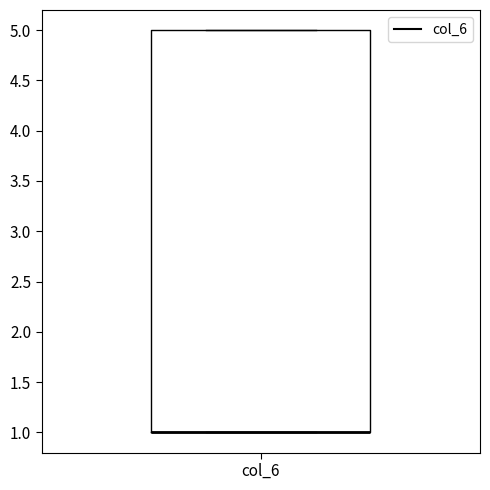

Read this box plot against the y-axis: the position of the median line, the range covered by the box, and the ends of both whiskers. The values are not printed on the chart, so give them approximately, as read against the axis.

median 1 (drawn on the box's lower edge), box 1 to 5, whiskers 1 to 5